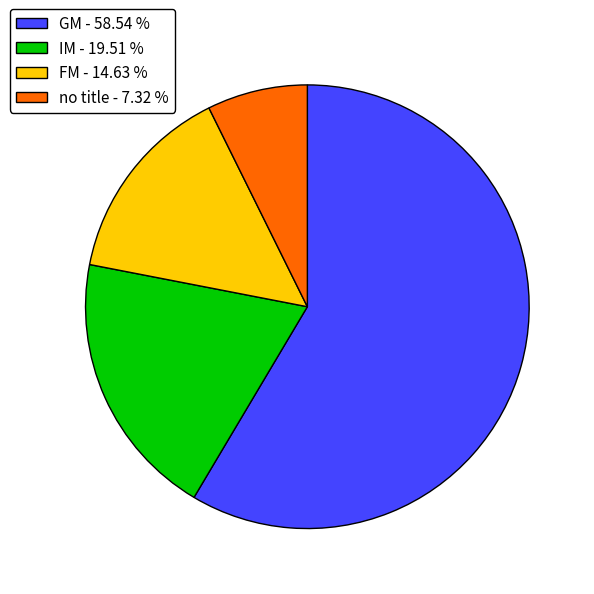

Is there any slice that represents more than half of the pie?

Yes